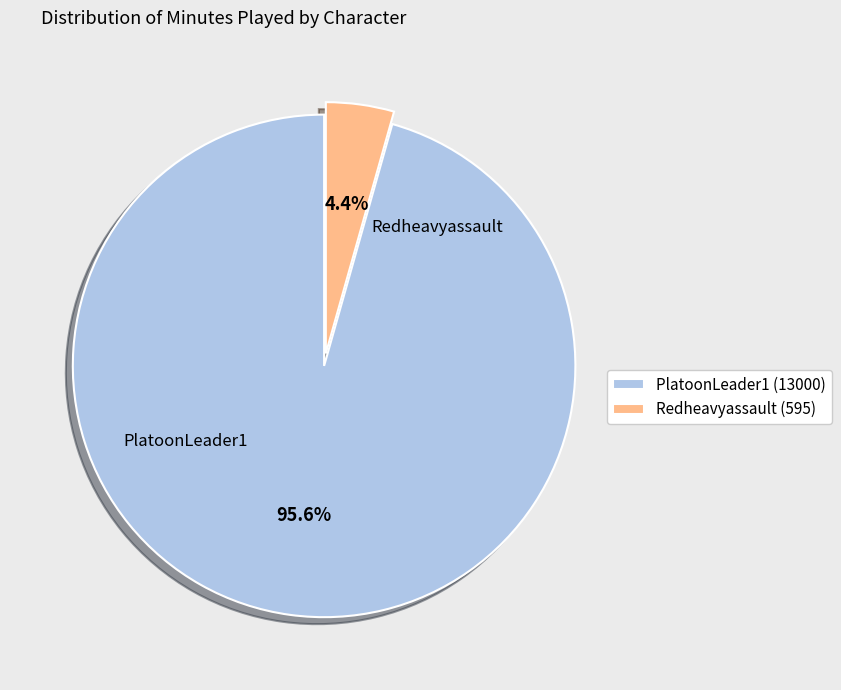

How many slices are in this pie chart?

2